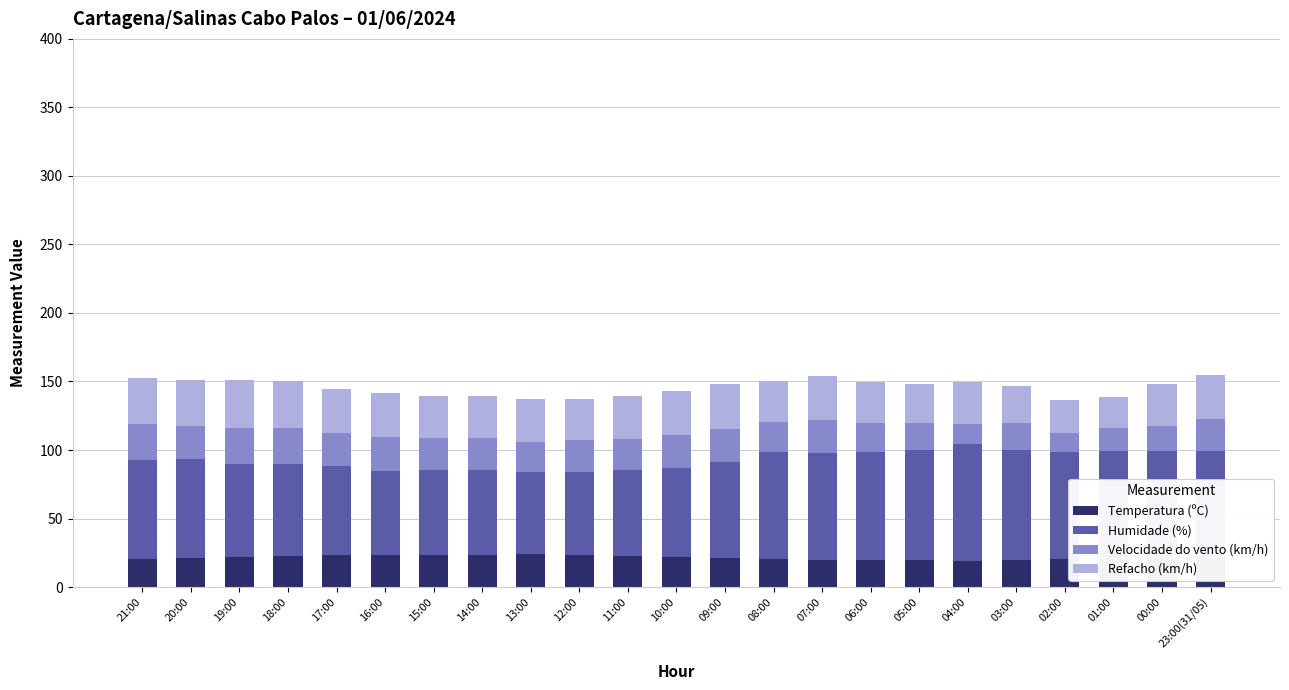

Is it true that Temperatura (ºC) equals 19.3 at 04:00?

True